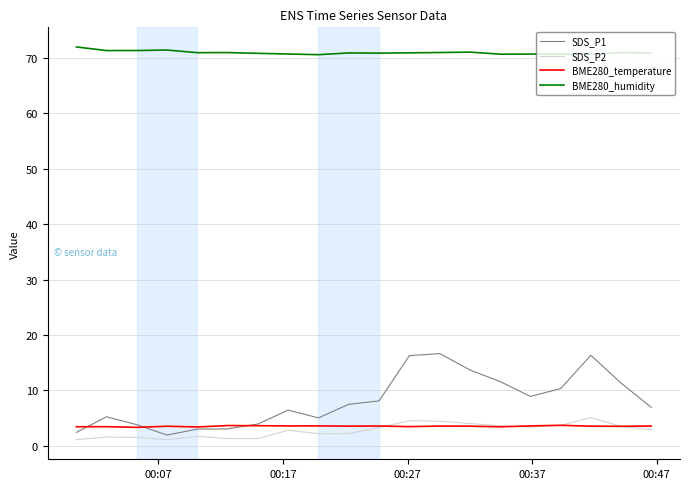

What is the minimum value for BME280_humidity?

70.6